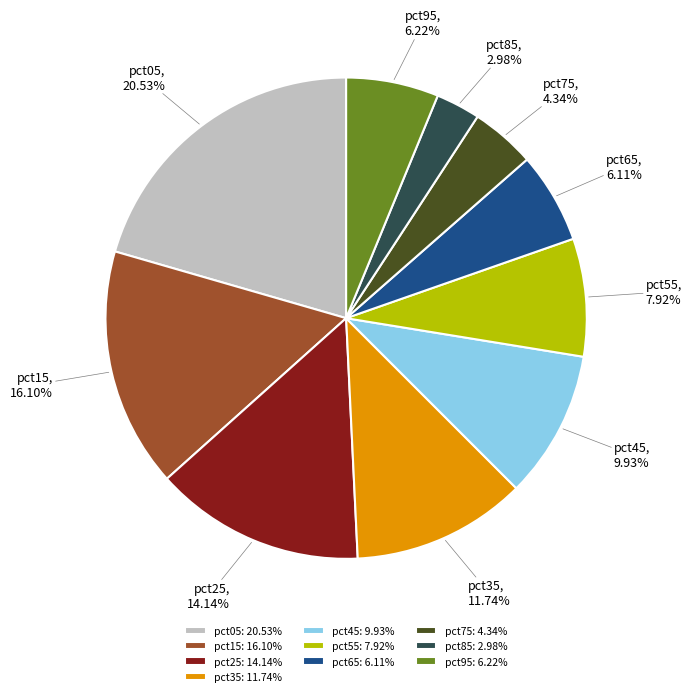

Between pct45 and pct65, which is larger?

pct45